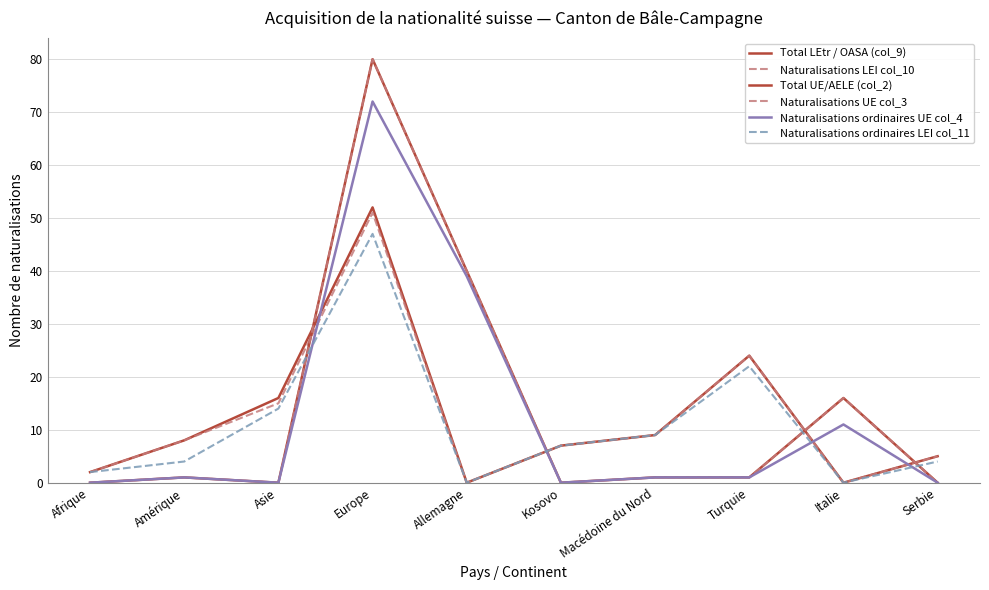

After their last crossing, which series has the higher values: Naturalisations ordinaires UE col_4 or Naturalisations ordinaires LEI col_11?

Naturalisations ordinaires LEI col_11